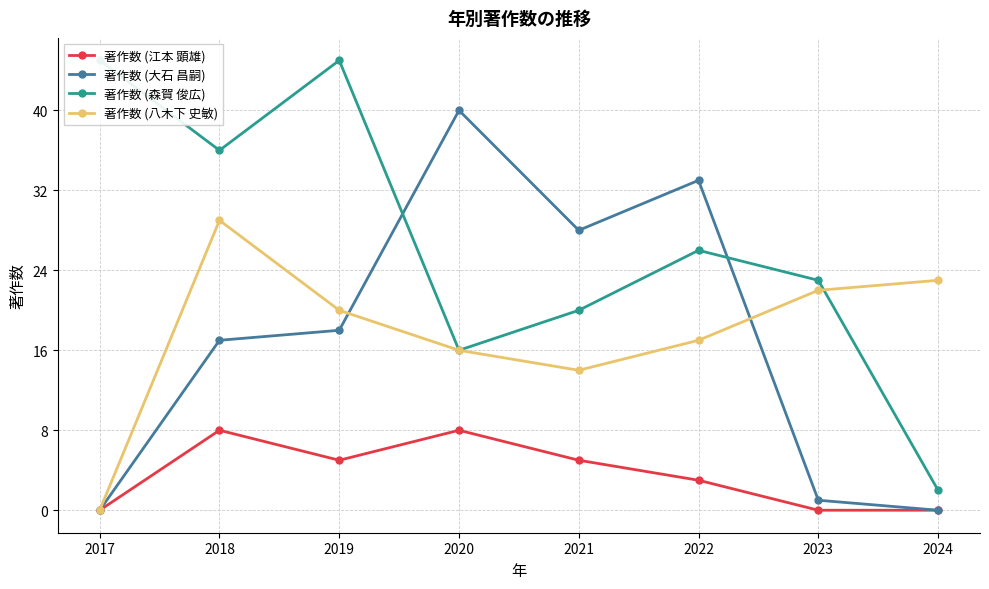

What is the difference between the 著作数 (森賀 俊広) values at 2023 and 2022?

3